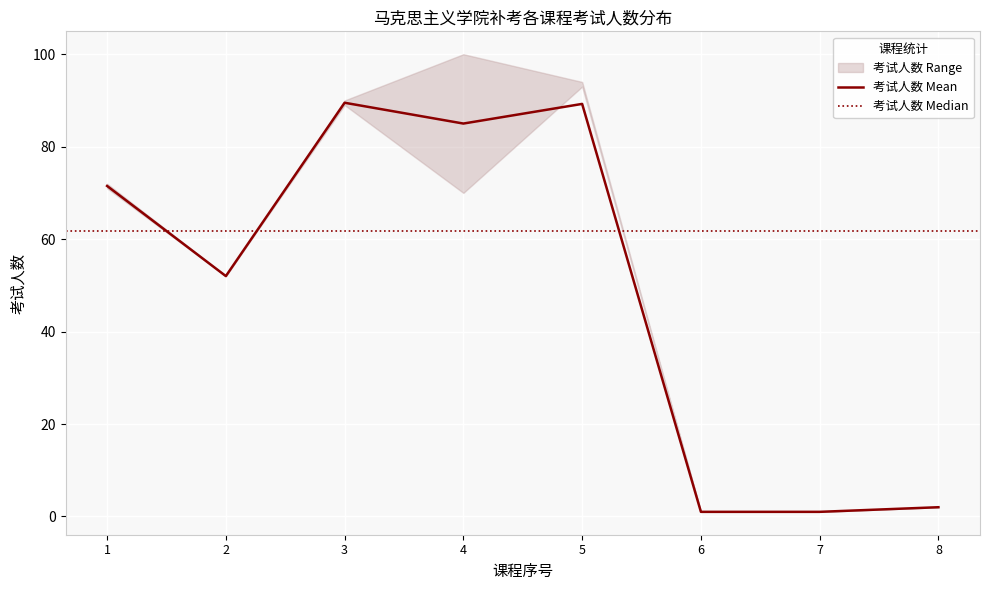

What is the maximum value for 考试人数 Mean?

89.5